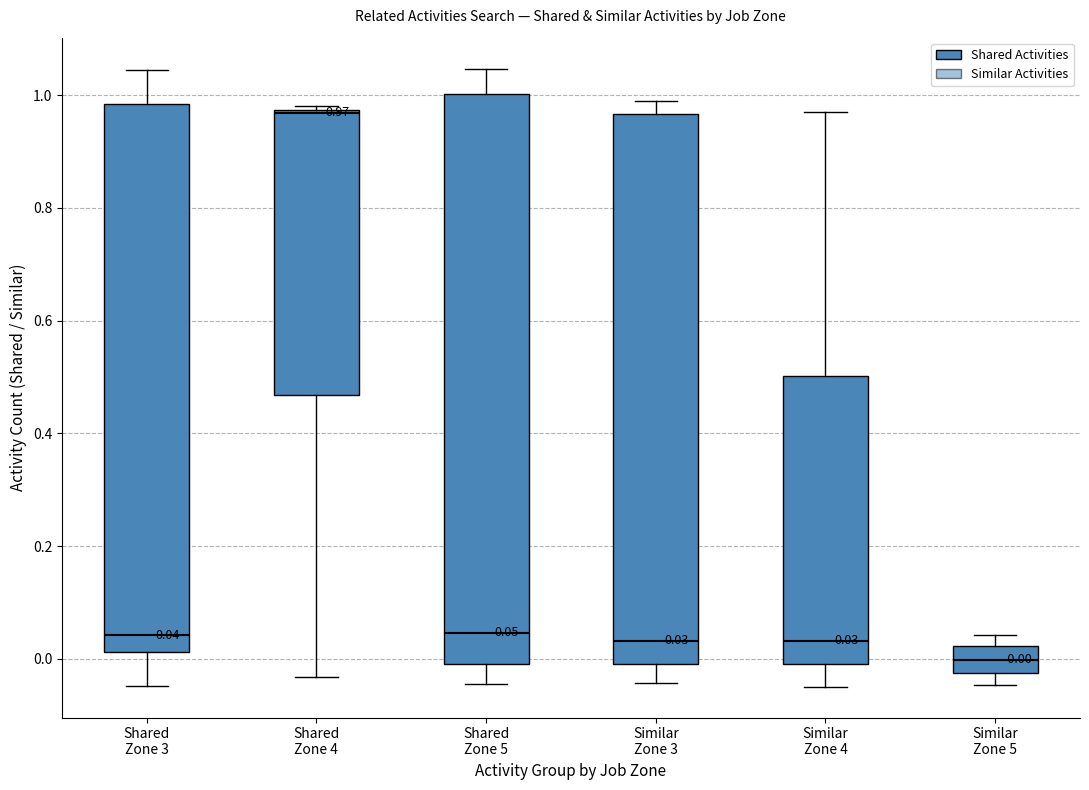

Which box's median line is the highest?

Shared Zone 4